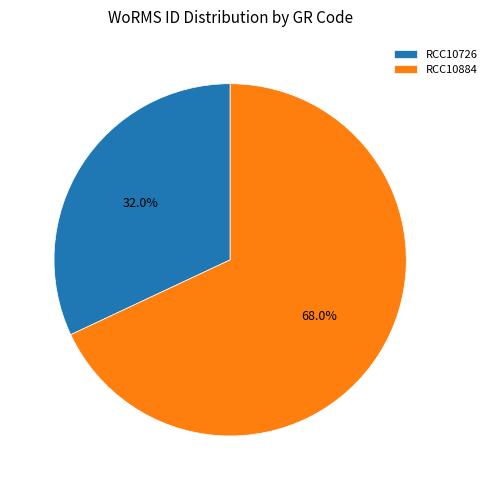

What is the ratio of the value at RCC10884 to the value at RCC10726?

2.1